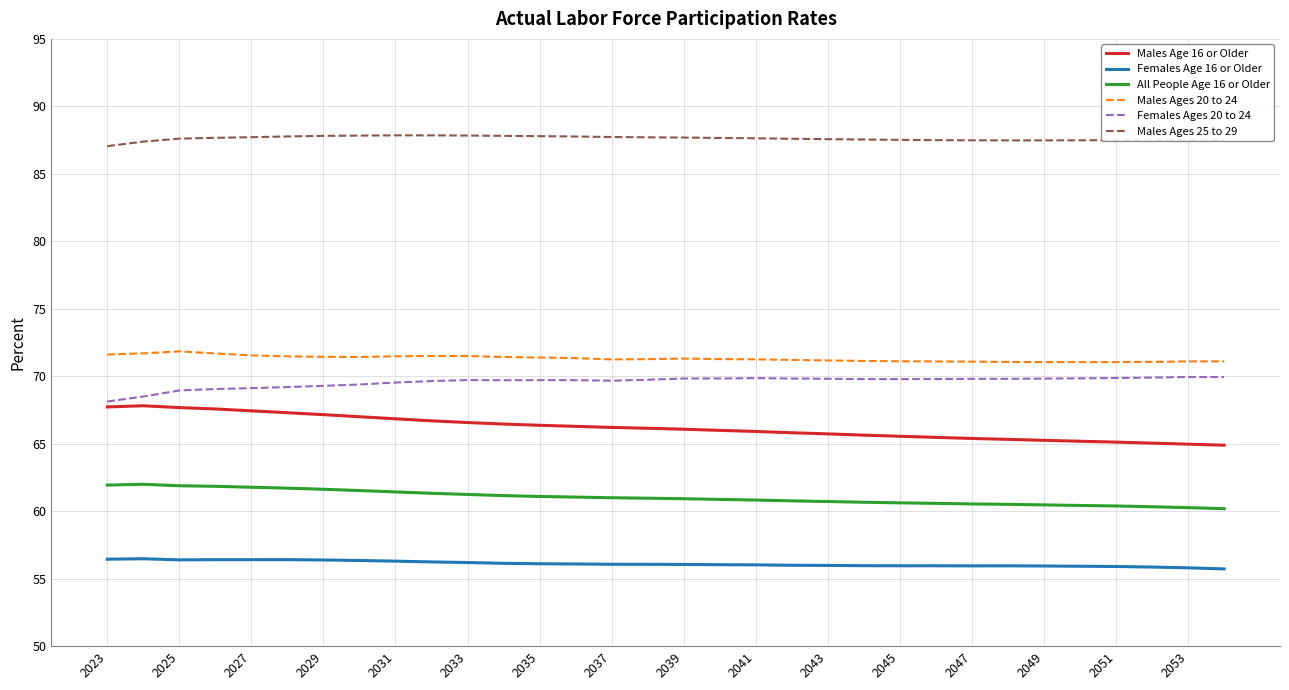

What are all the series names shown in the legend?

Males Age 16 or Older, Females Age 16 or Older, All People Age 16 or Older, Males Ages 20 to 24, Females Ages 20 to 24, Males Ages 25 to 29